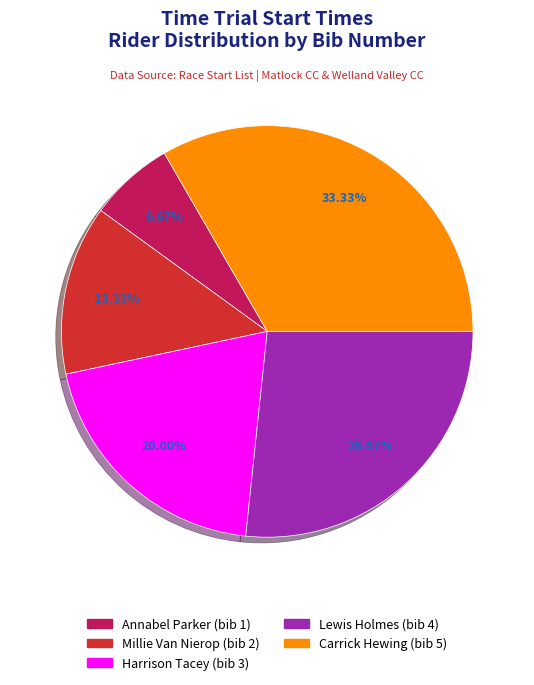

Is there any slice that represents more than half of the pie?

No